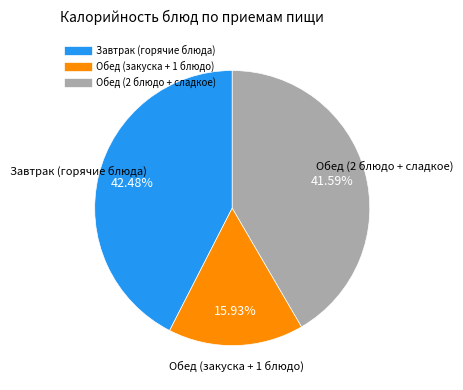

Is there any slice that represents more than half of the pie?

No